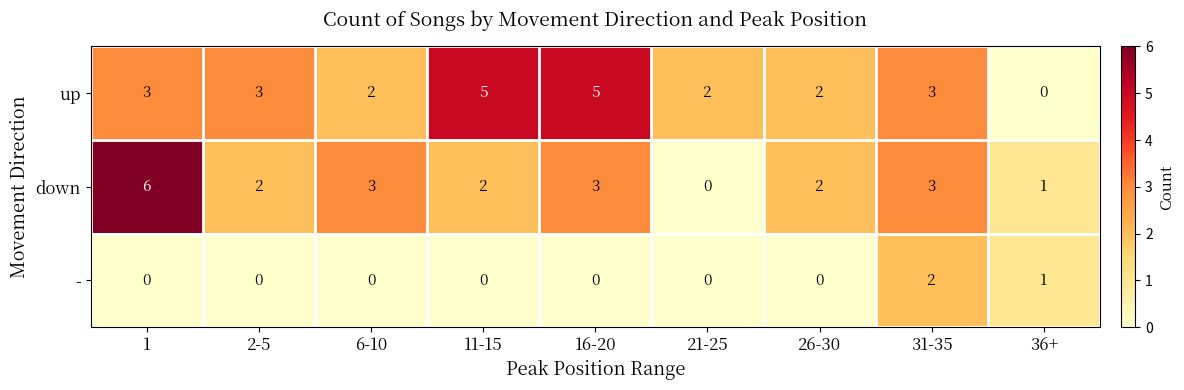

How many data points in up are less than 3?

4